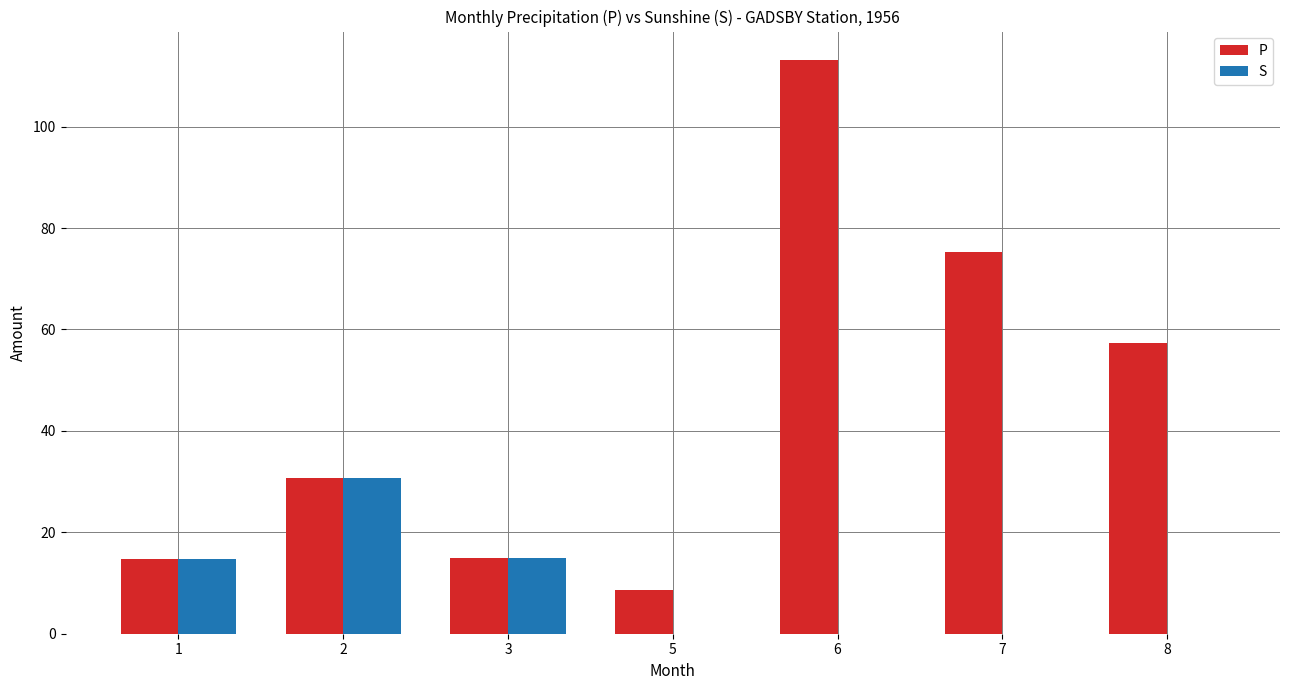

What is the maximum value shown in the chart?

113.1